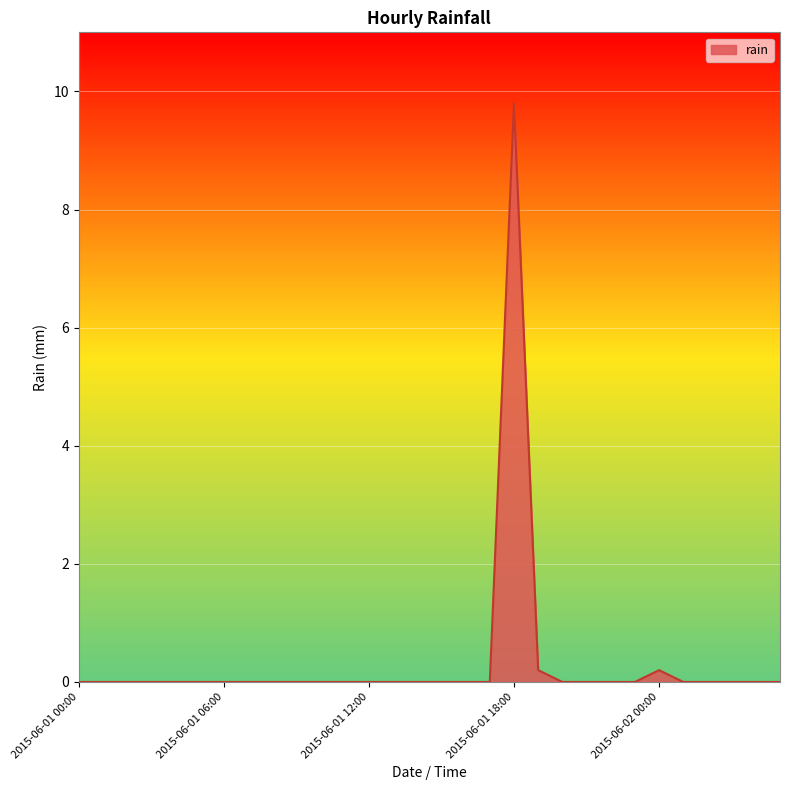

What is the label of the 19th point from the right?

2015-06-01 11:00